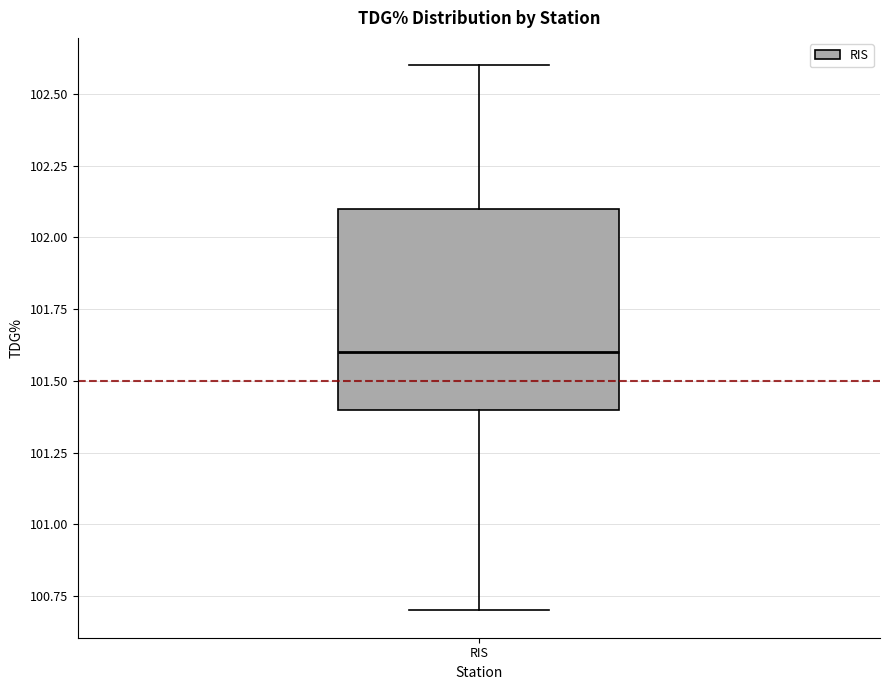

Transcribe this box plot: give where the median line is, the range the box spans, and where the two whiskers end, as read against the y-axis. The values are not printed on the chart, so give them approximately, as read against the axis.

median 101.6, box 101.4 to 102.1, whiskers 100.7 to 102.6